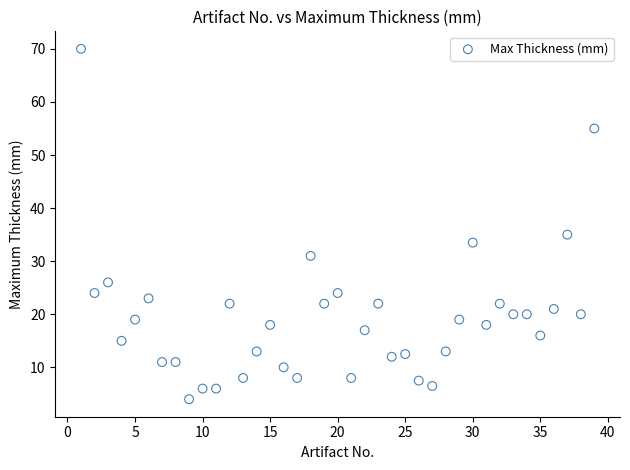

What Y value in the scatter plot is closest to 37?

35.0